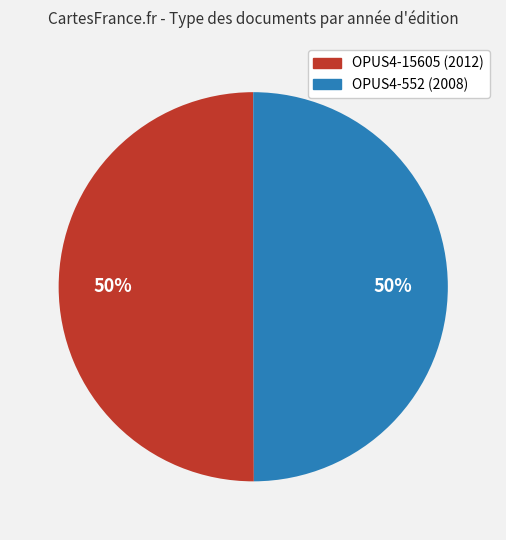

What percentage is the OPUS4-15605 slice, to the nearest percent?

50%